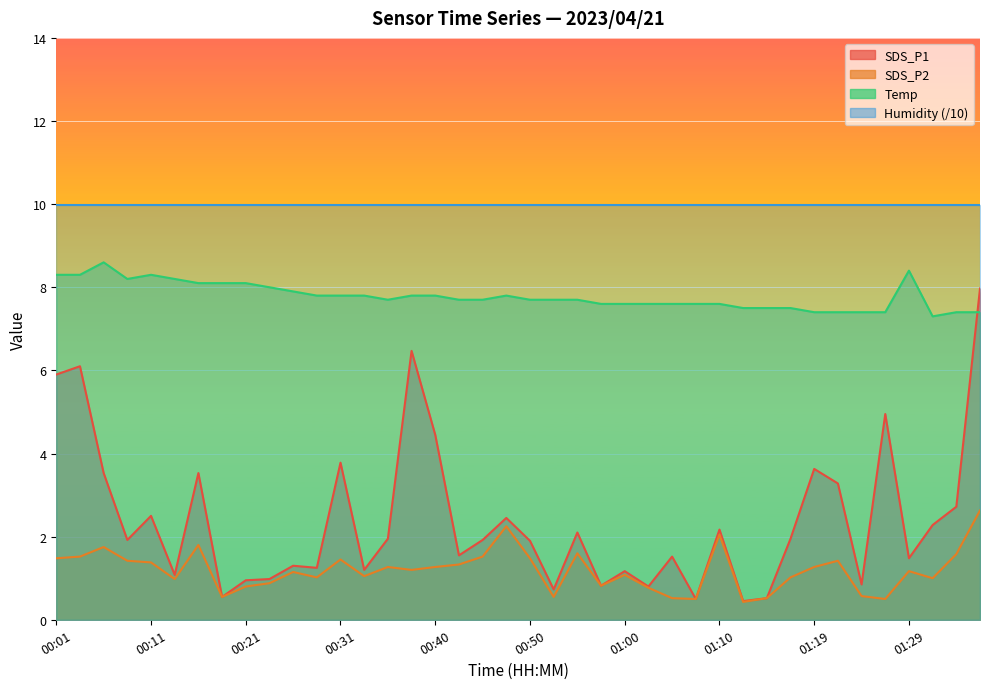

Is the value of SDS_P2 at 00:35 greater than the value of Temp at 00:43?

No